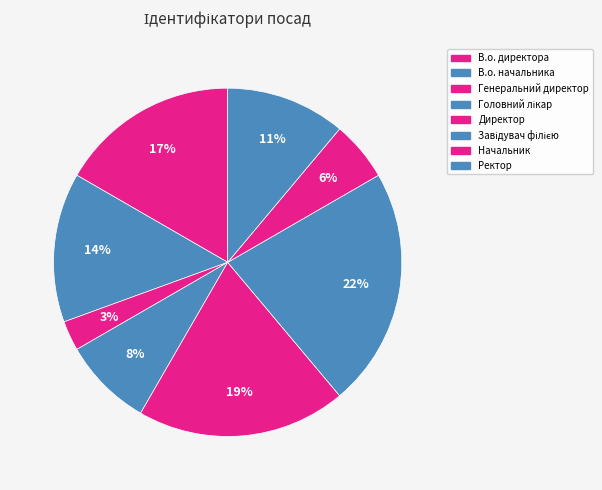

To the nearest percent, what is the combined percentage of В.о. начальника and Директор?

33%